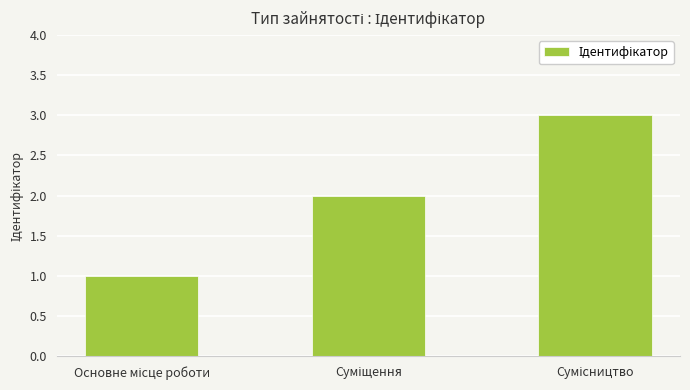

Reading left to right, transcribe all the data shown in this chart.

1	2	3